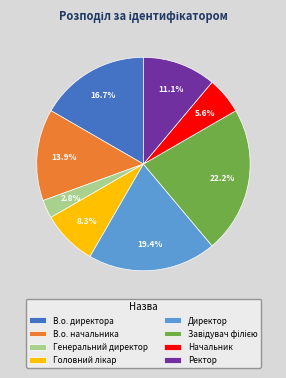

How many slices are in this pie chart?

8